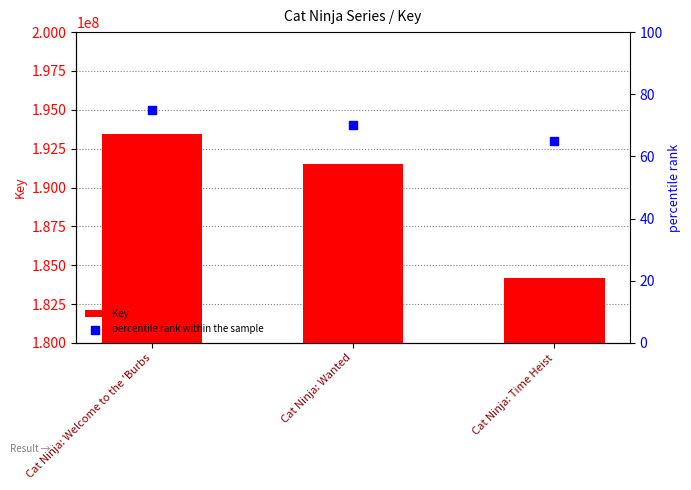

At how many categories does at least one series exceed 172422153?

3